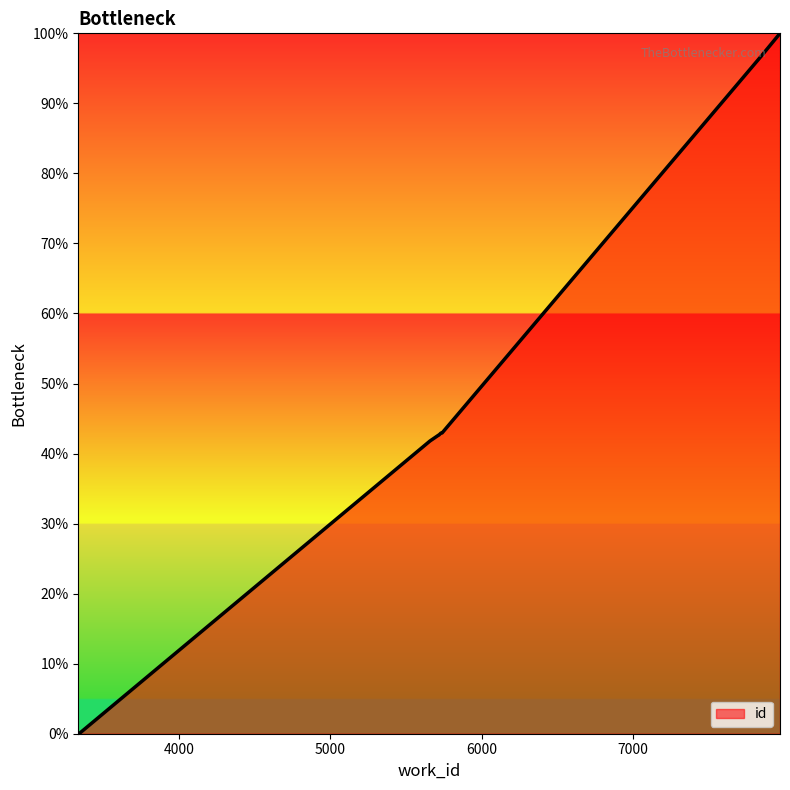

What is the difference between the maximum and minimum values?

100.0